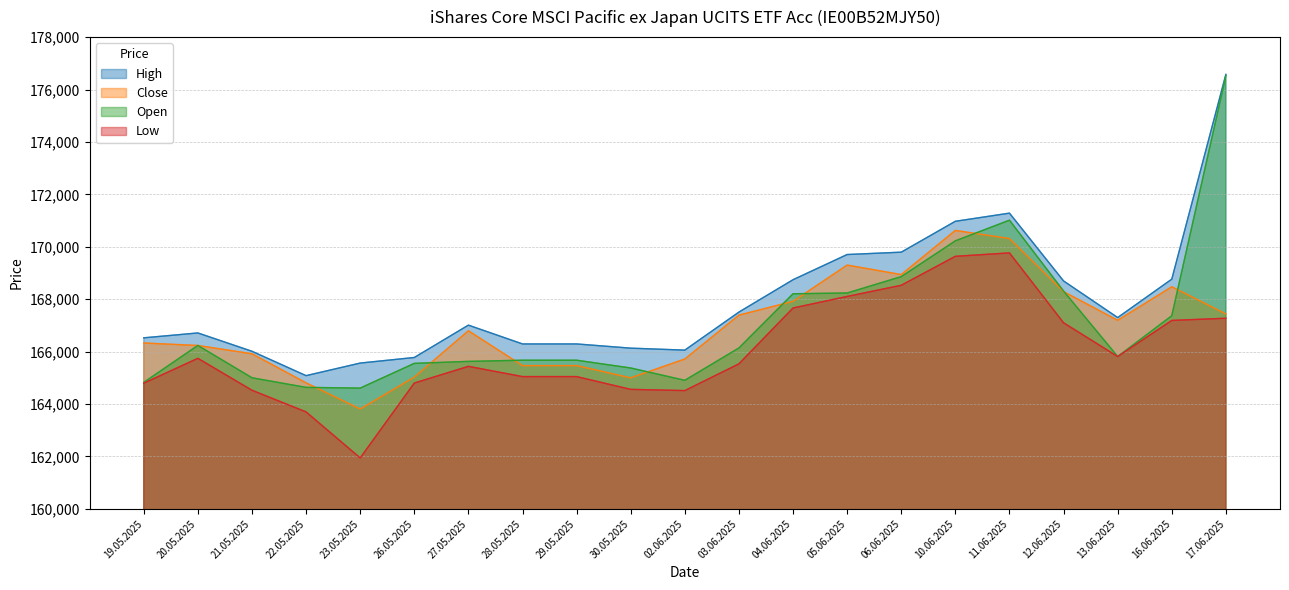

True or false: High and Low intersect in this chart.

False